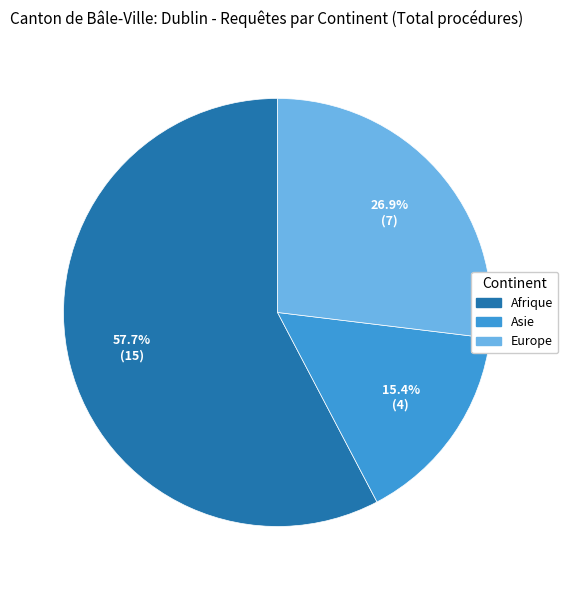

What portion of the pie excludes Afrique?

42.3%